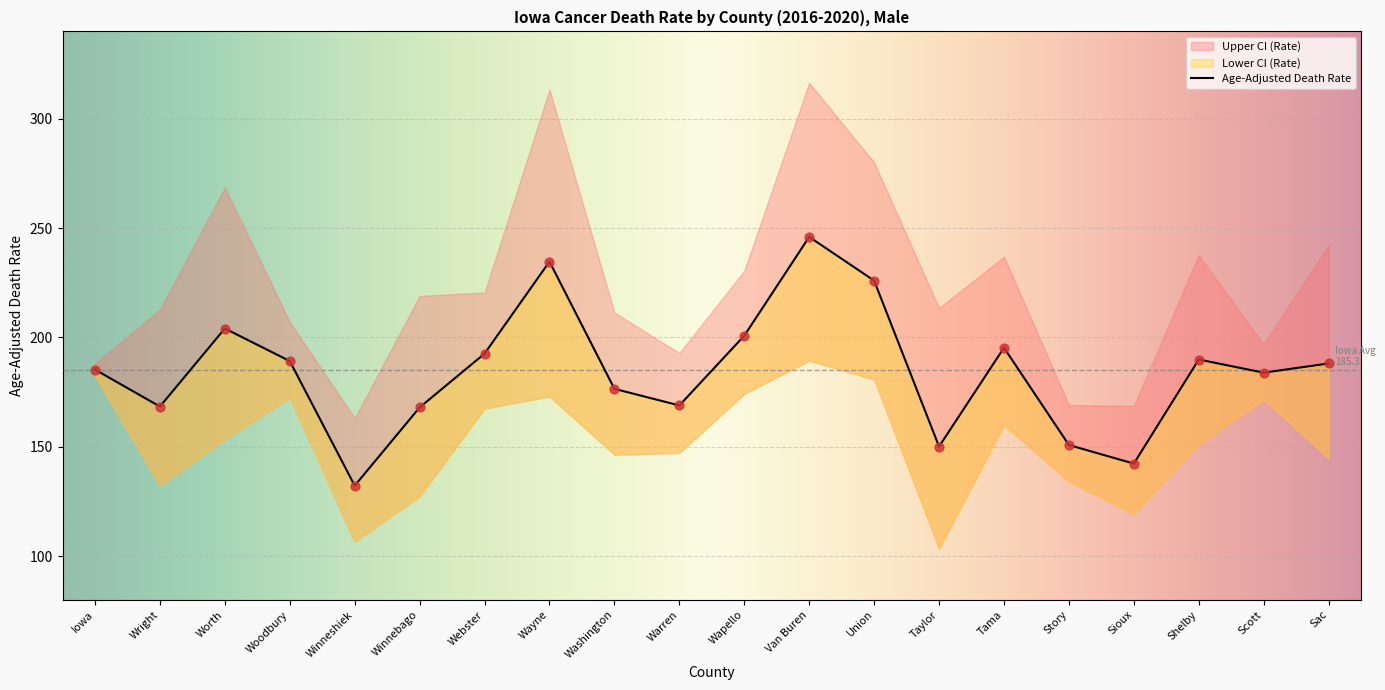

Which series has the largest total across all categories?

Upper CI (Rate)